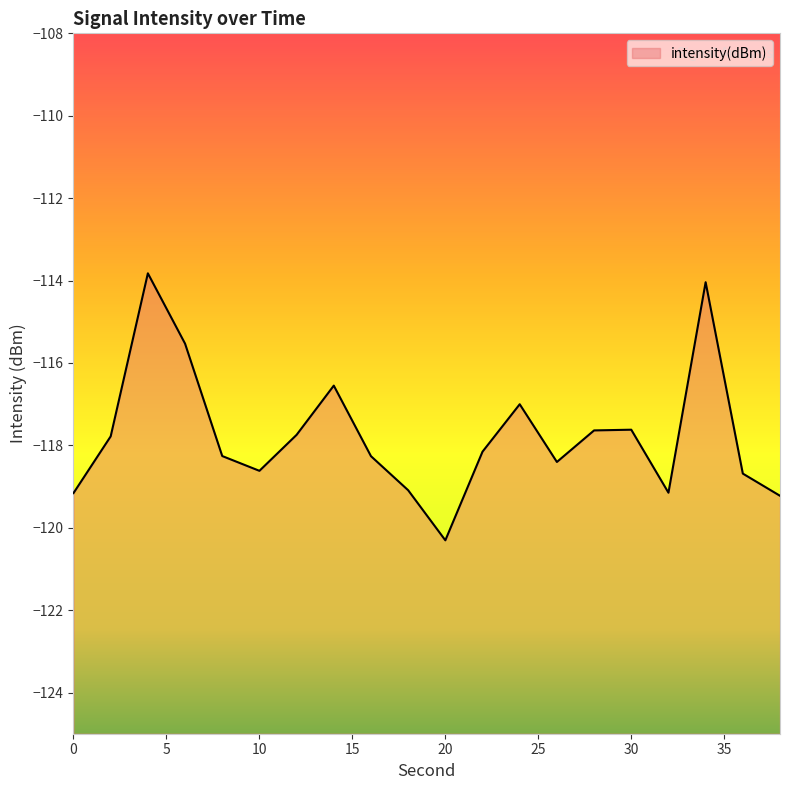

List the labels in order of value, largest first.

4, 34, 6, 14, 24, 30, 28, 12, 2, 22, 8, 16, 26, 10, 36, 18, 32, 0, 38, 20